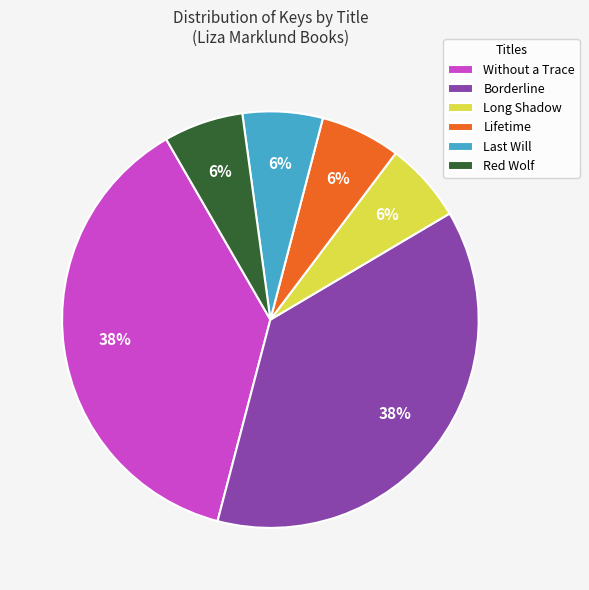

To the nearest percent, what portion does Lifetime represent?

6%